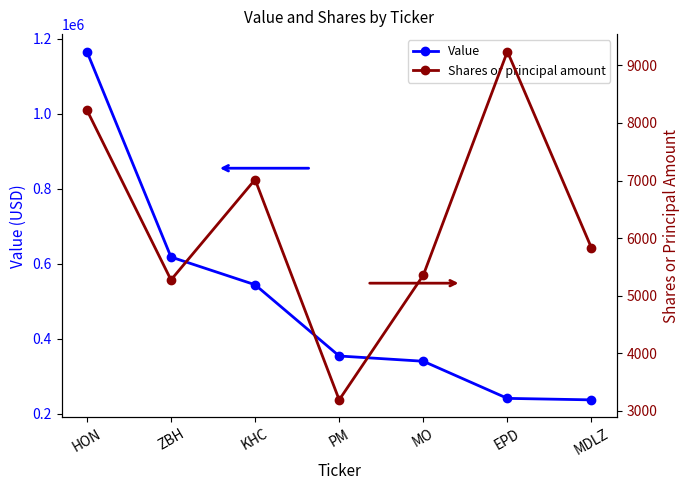

Where is Value nearest to the value 701500?

ZBH